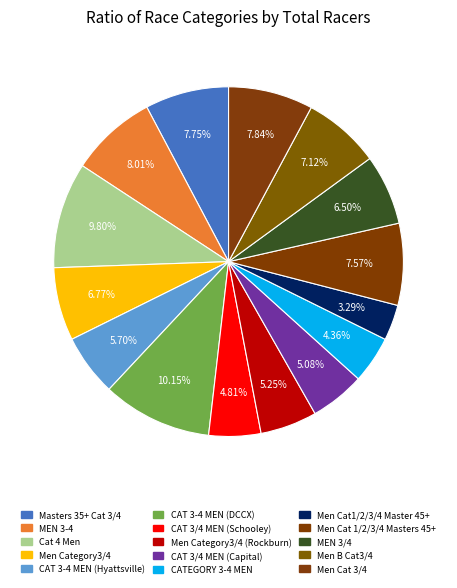

Rank the categories by value from lowest to highest.

Men Cat1/2/3/4 Master 45+, CATEGORY 3-4 MEN, CAT 3/4 MEN (Schooley), CAT 3/4 MEN (Capital), Men Category3/4 (Rockburn), CAT 3-4 MEN (Hyattsville), MEN 3/4, Men Category3/4, Men B Cat3/4, Men Cat 1/2/3/4 Masters 45+, Masters 35+ Cat 3/4, Men Cat 3/4, MEN 3-4, Cat 4 Men, CAT 3-4 MEN (DCCX)